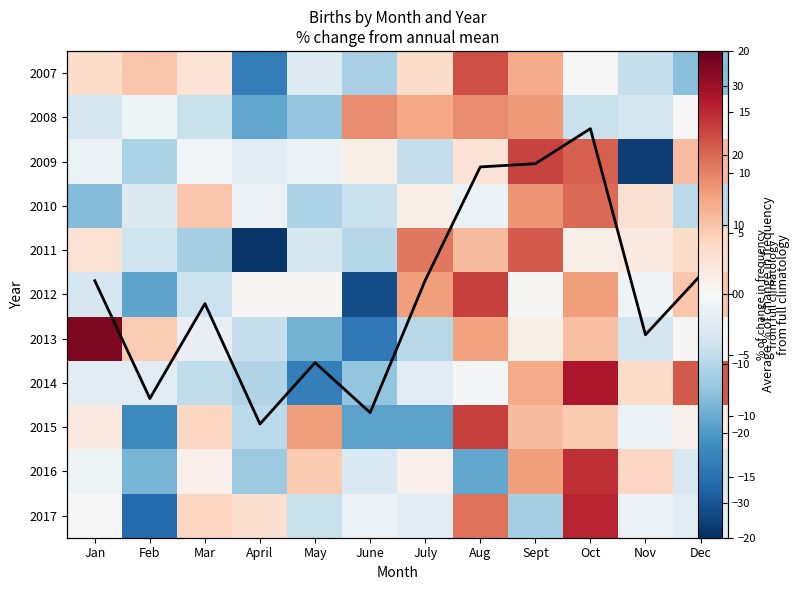

What is the total value across all series at May?

-67.3